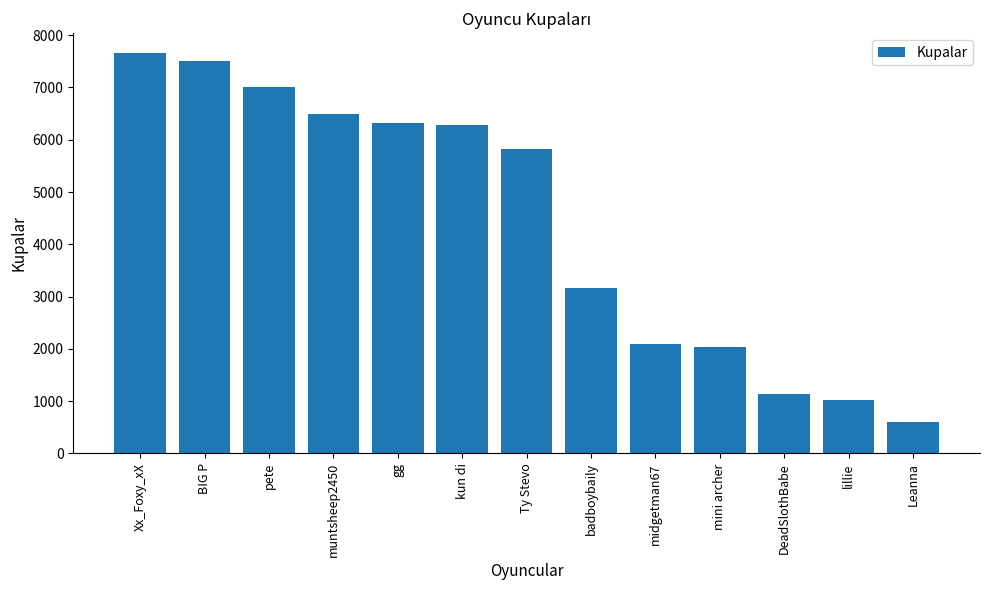

What is the label of the 13th bar from the right?

Xx_Foxy_xX